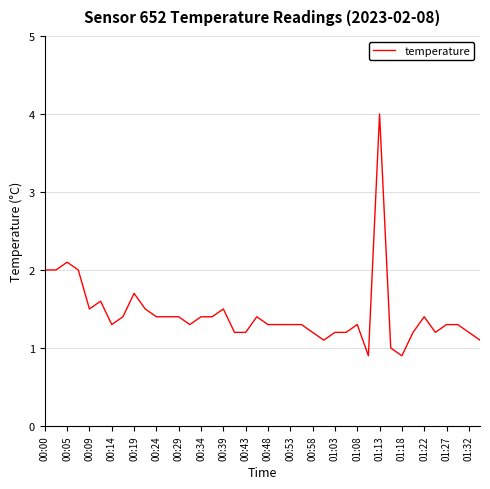

What is the maximum value shown in the chart?

4.0